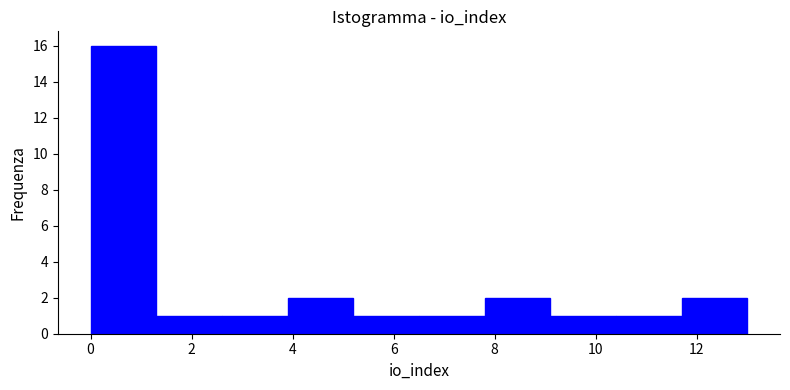

Reading left to right, transcribe this chart: for each bar, give the range it covers on the x-axis and its height. Neither the bar edges nor the heights are printed on the chart, so give them approximately, as read against the axes.

0.0 to 1.3: 16
1.3 to 2.6: 1
2.6 to 3.9: 1
3.9 to 5.2: 2
5.2 to 6.5: 1
6.5 to 7.8: 1
7.8 to 9.1: 2
9.1 to 10.4: 1
10.4 to 11.7: 1
11.7 to 13.0: 2